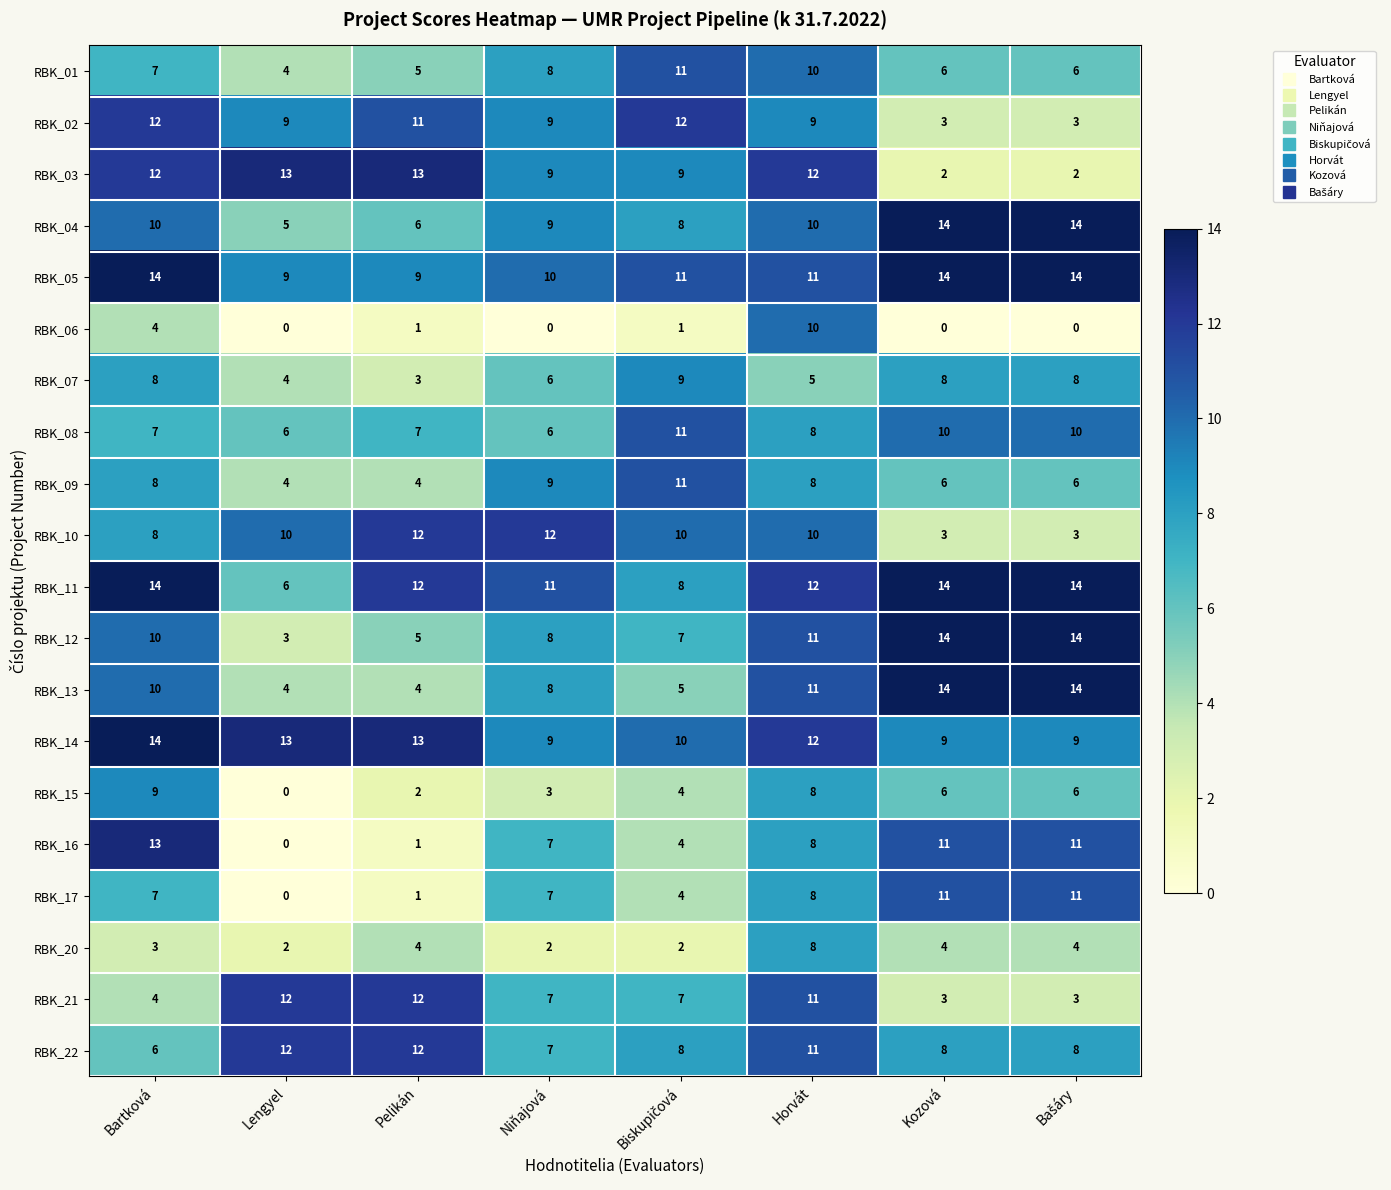

At which label is RBK_07 closest to 6?

Niňajová